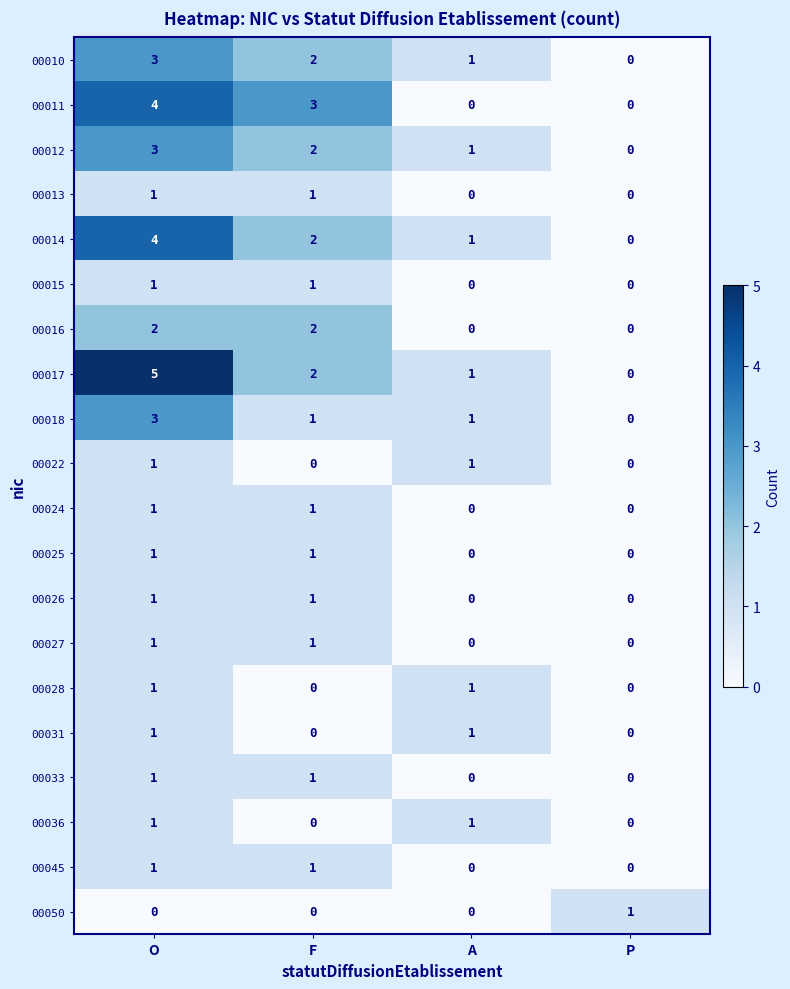

Count the 00045 values in the range 0 to 1.

4